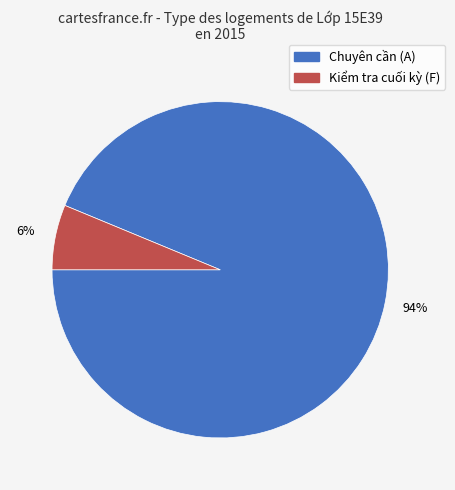

Is there a majority slice in this chart?

Yes